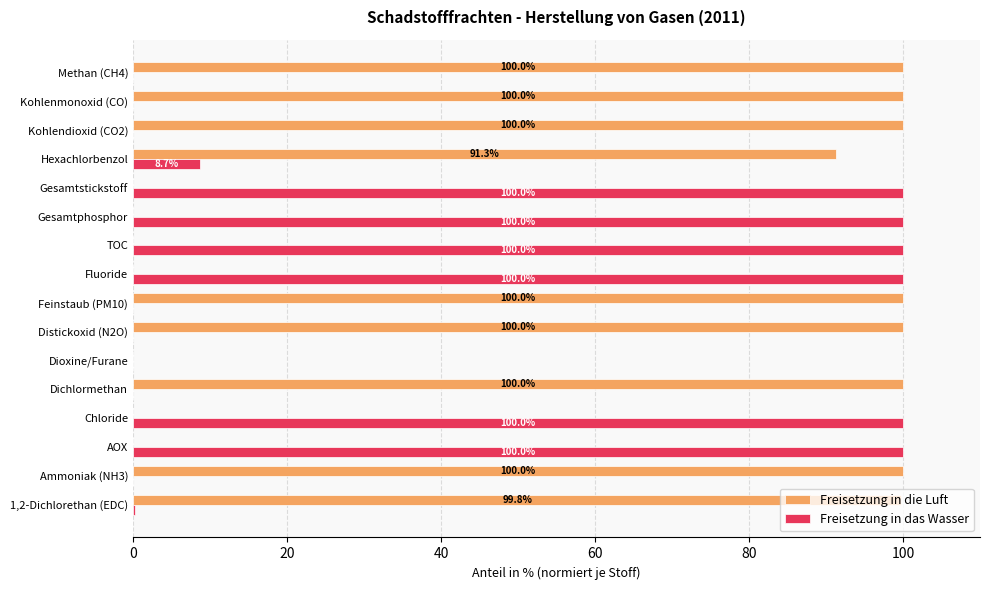

True or false: Freisetzung in das Wasser has a value of 55.0 at Chloride.

False